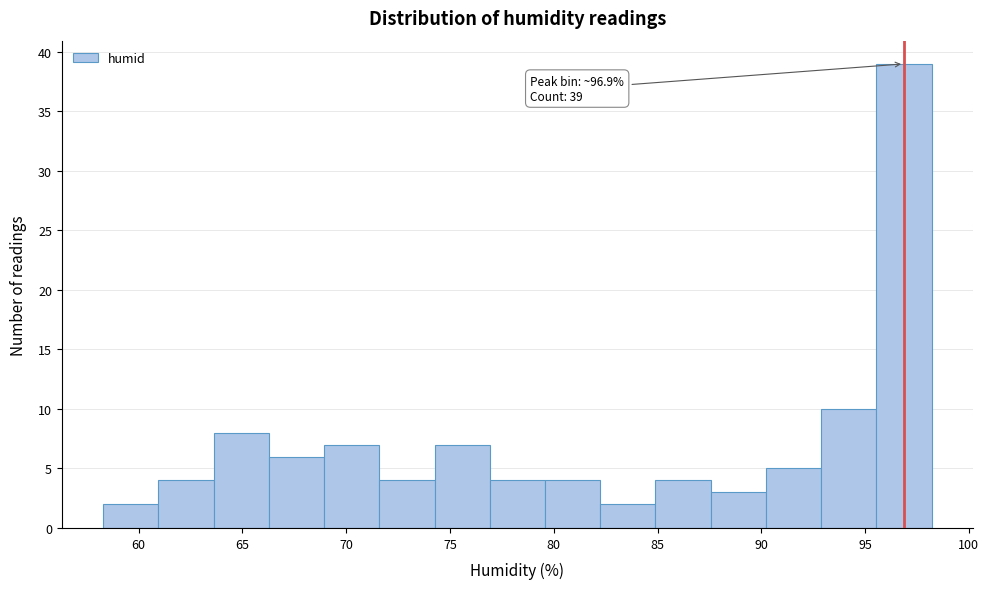

Over which range of the x-axis is the bar tallest?

95.5 to 98.0